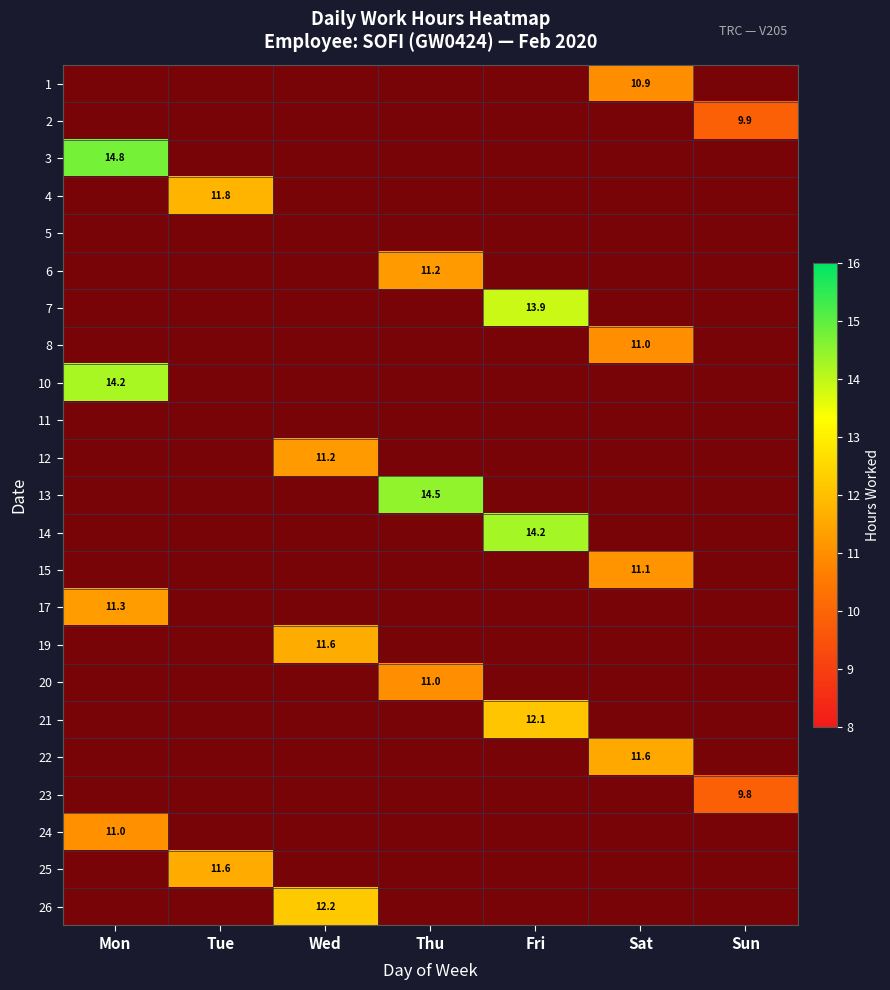

The 23 series shows 0.0 at Mon. True or false?

True